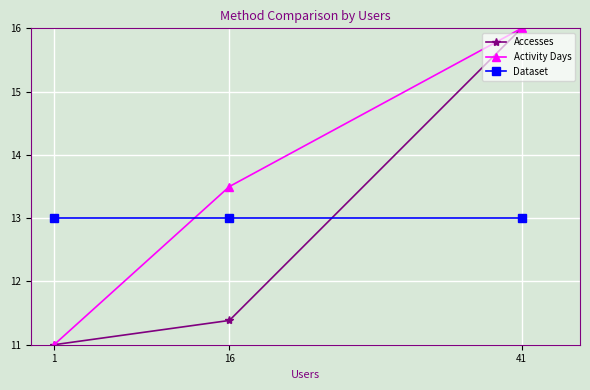

What is the sum of the Accesses values at 41 and 1?

27.0